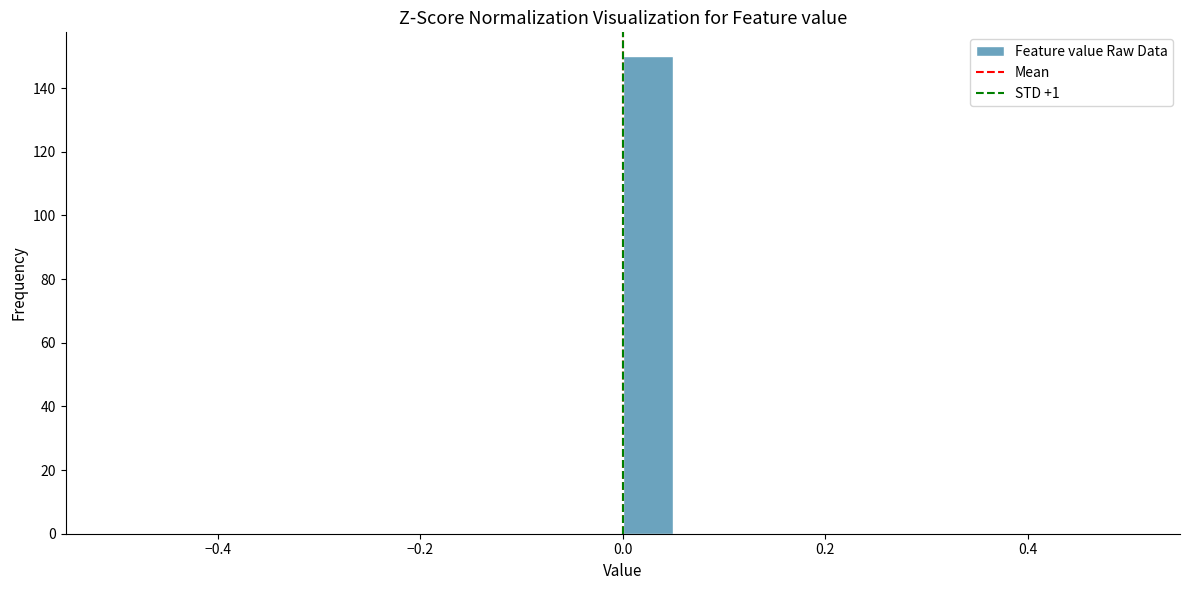

Around what value on the x-axis is the tallest bar? Give the approximate position of its centre, as read against the axis.

0.02